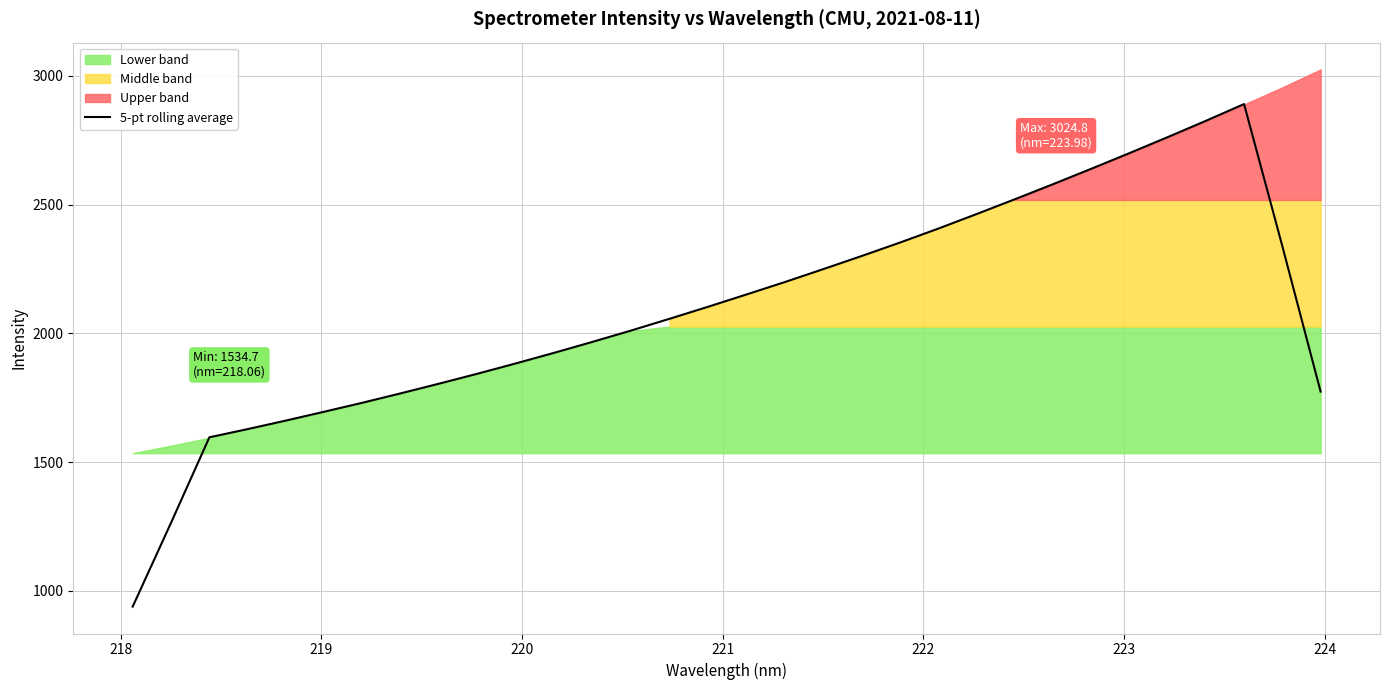

What is the maximum value for 5-pt rolling average?

2890.5